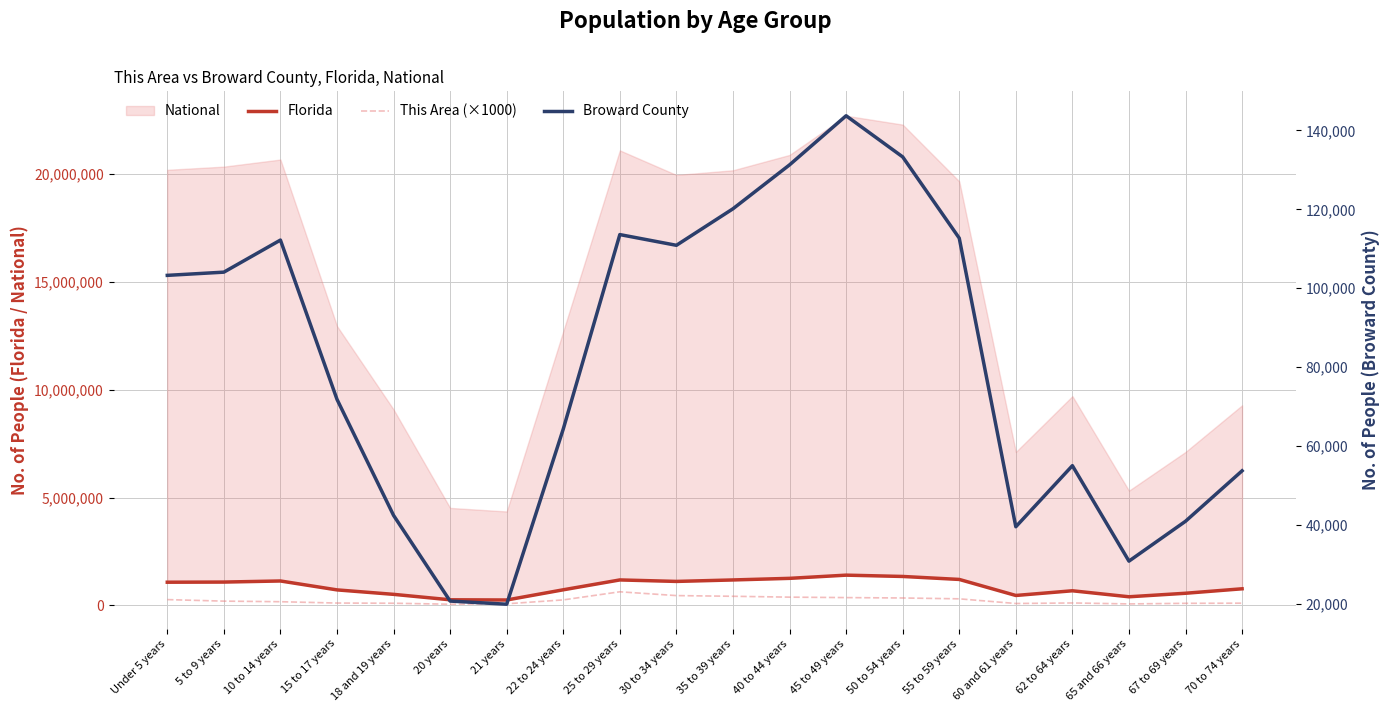

Which series has the largest range (max minus min)?

Florida